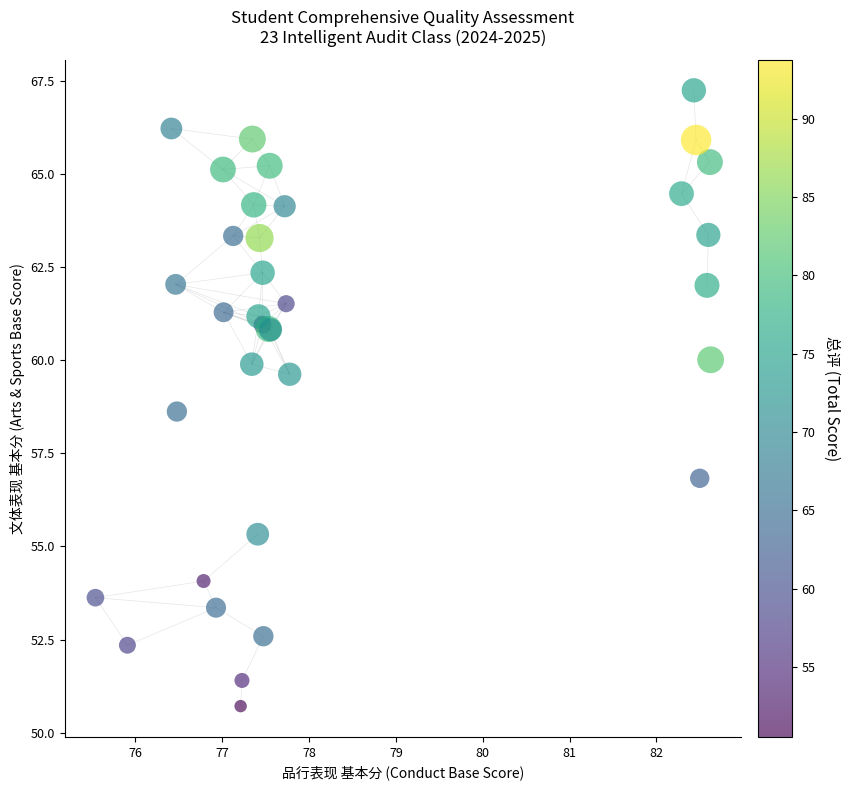

What Y value in the scatter plot is closest to 58?

58.6